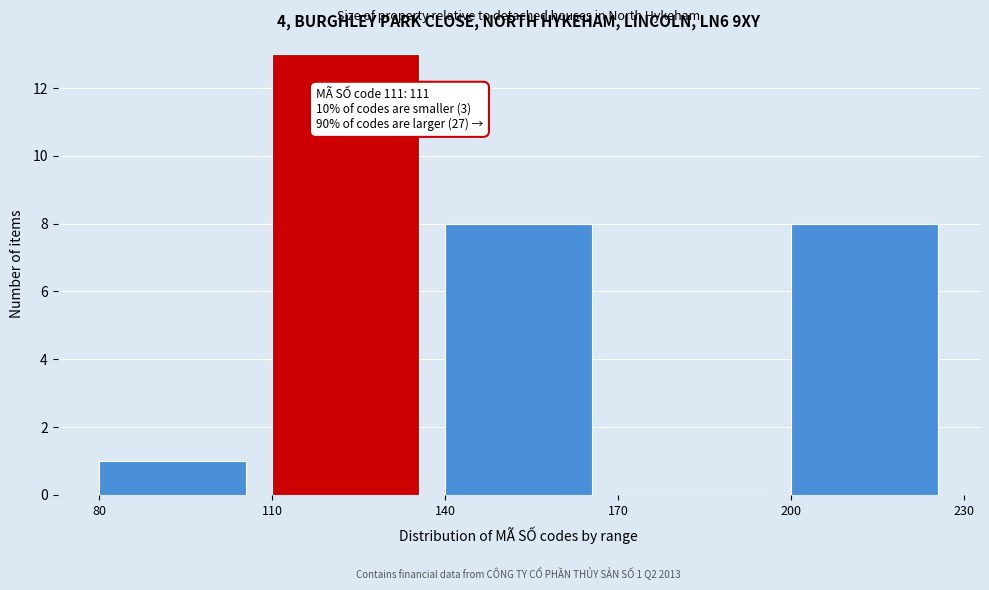

Which range on the x-axis has the tallest bar?

110 to 140